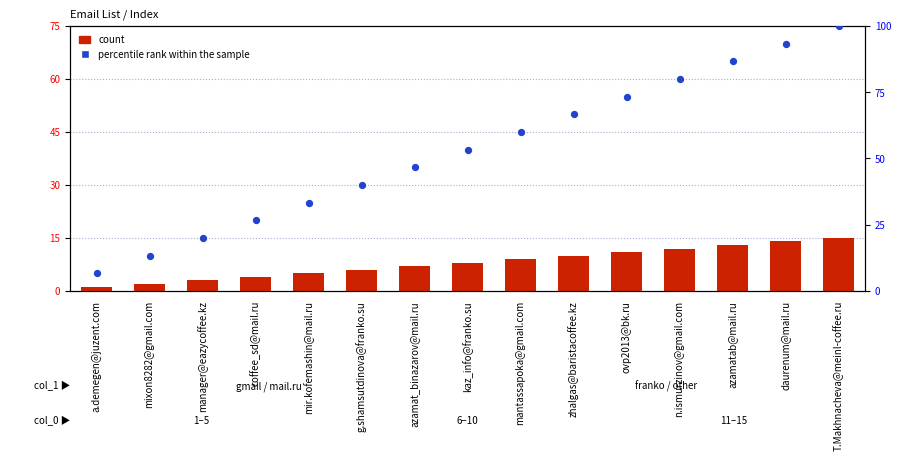

At how many categories does at least one series exceed 29?

11